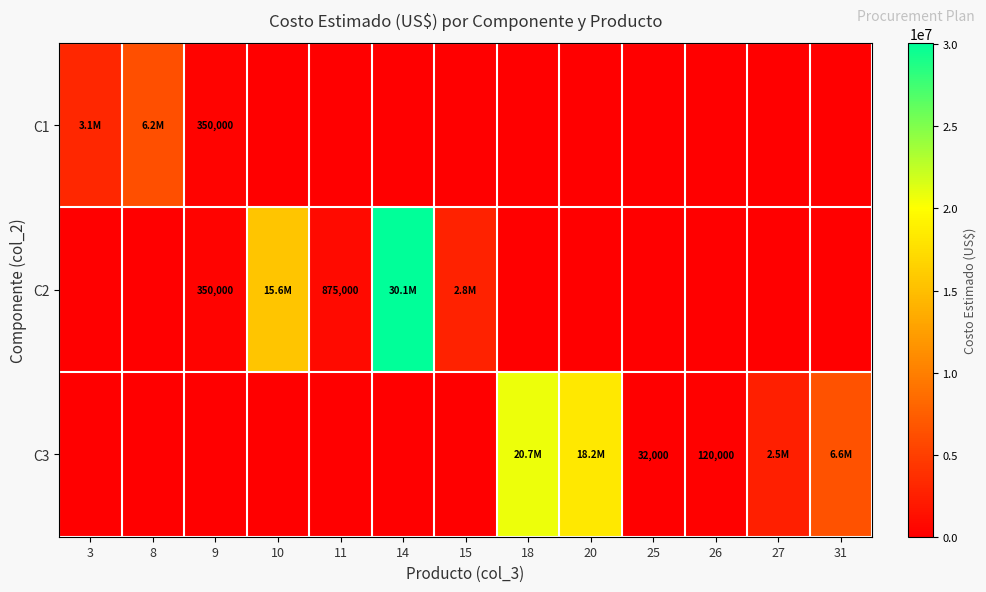

Is it true that C3 equals 120000.0 at 26?

True